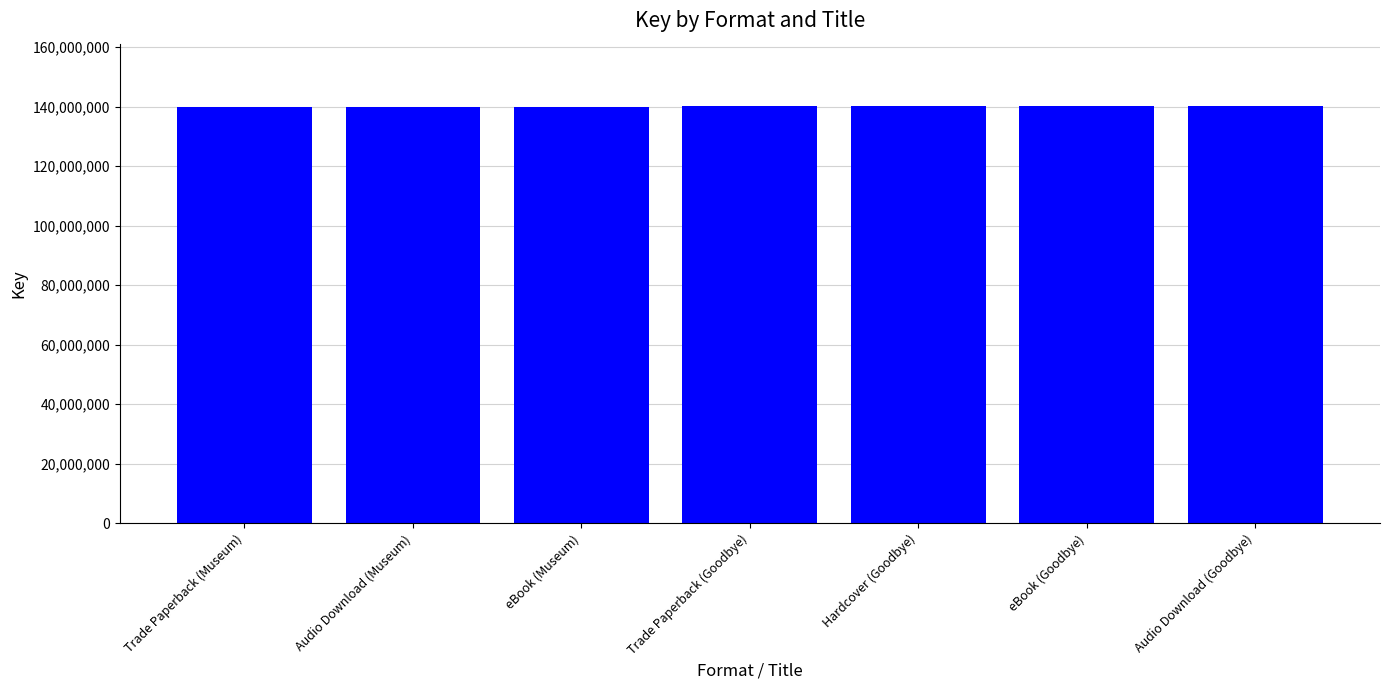

What is the difference between the maximum and second lowest values?

200482